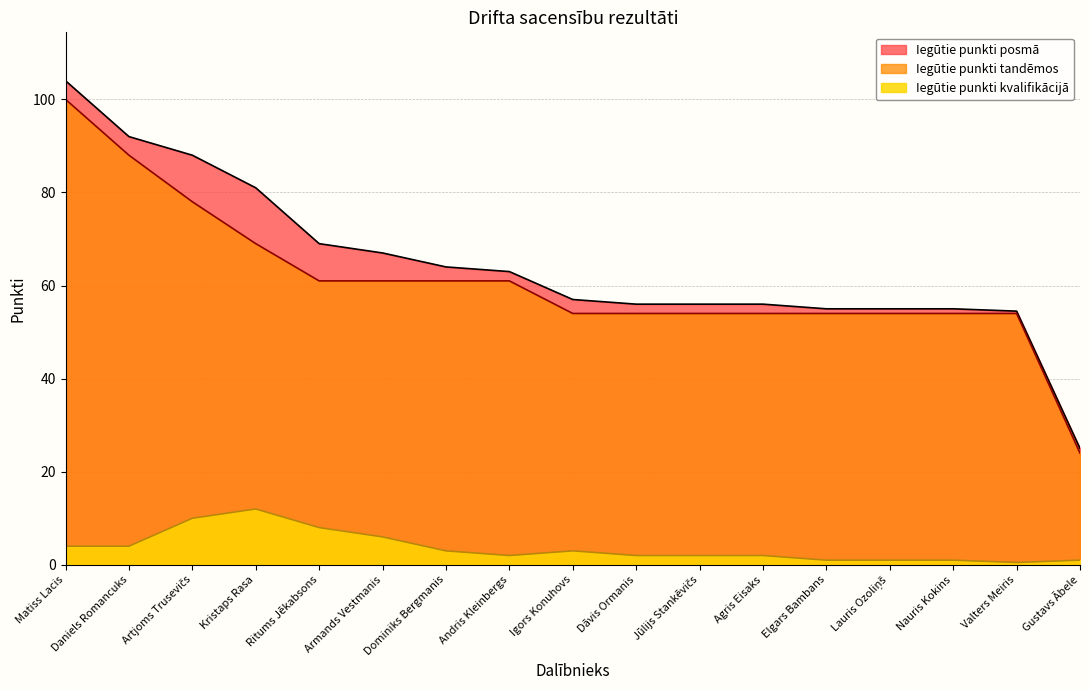

At which label does Iegūtie punkti kvalifikācijā reach its minimum?

Valters Meiris